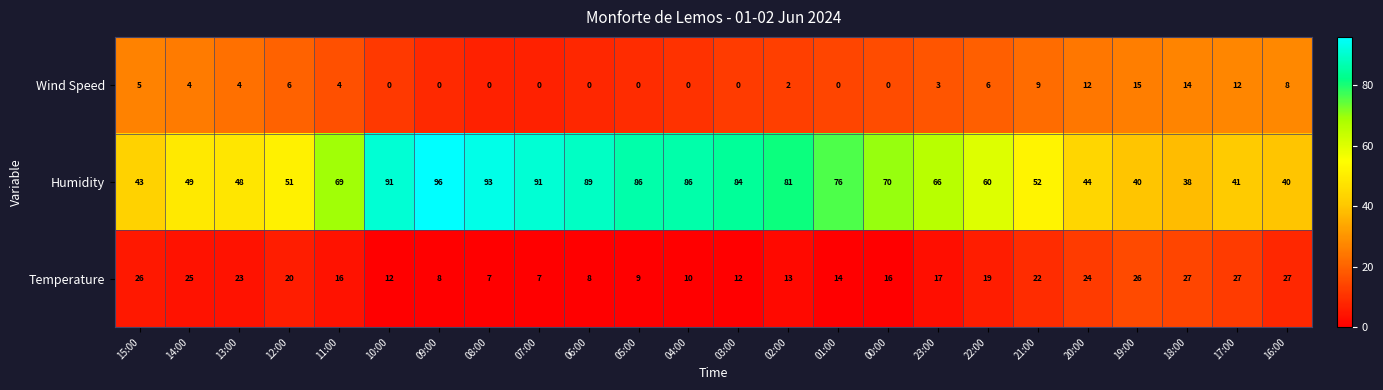

What is the difference between the maximum and minimum values in the Temperature series?

20